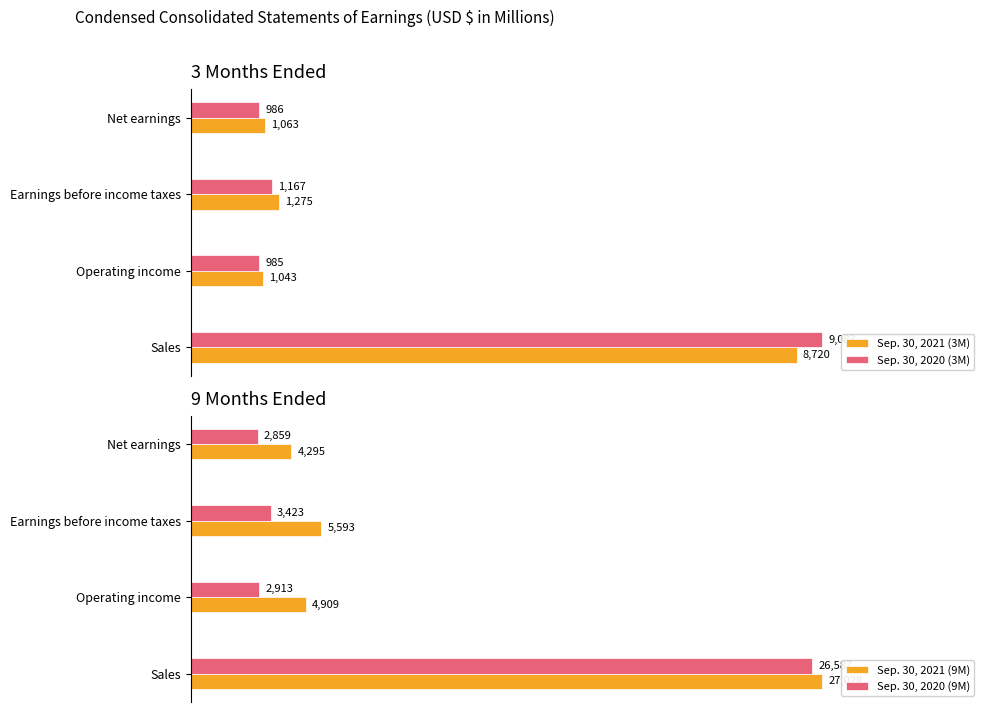

What is the smallest value displayed?

985